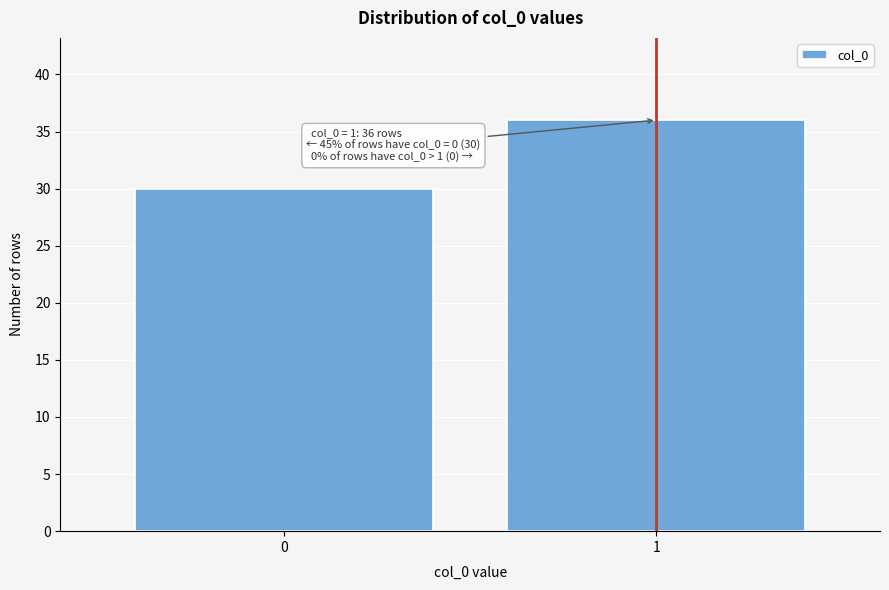

Reading left to right, extract all data points from this chart.

0=30	1=36